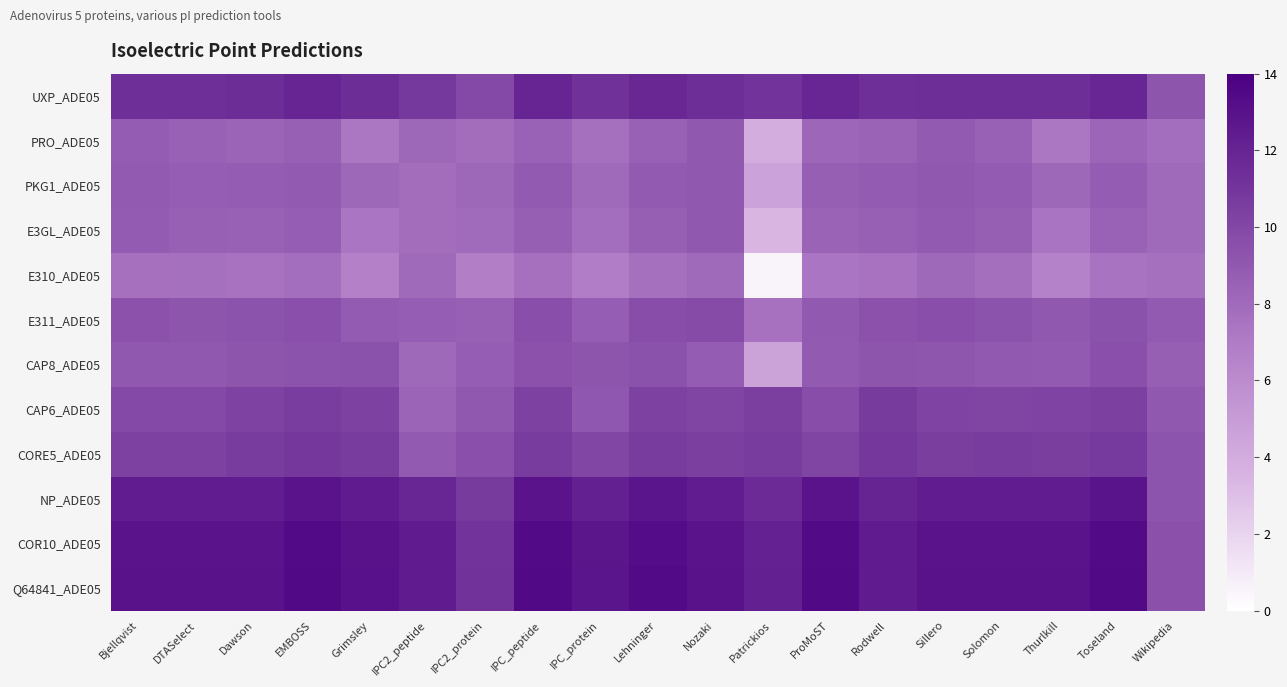

Rank the series by their maximum value, from lowest to highest.

E310_ADE05, PRO_ADE05, E3GL_ADE05, PKG1_ADE05, CAP8_ADE05, E311_ADE05, CAP6_ADE05, CORE5_ADE05, UXP_ADE05, NP_ADE05, COR10_ADE05, Q64841_ADE05